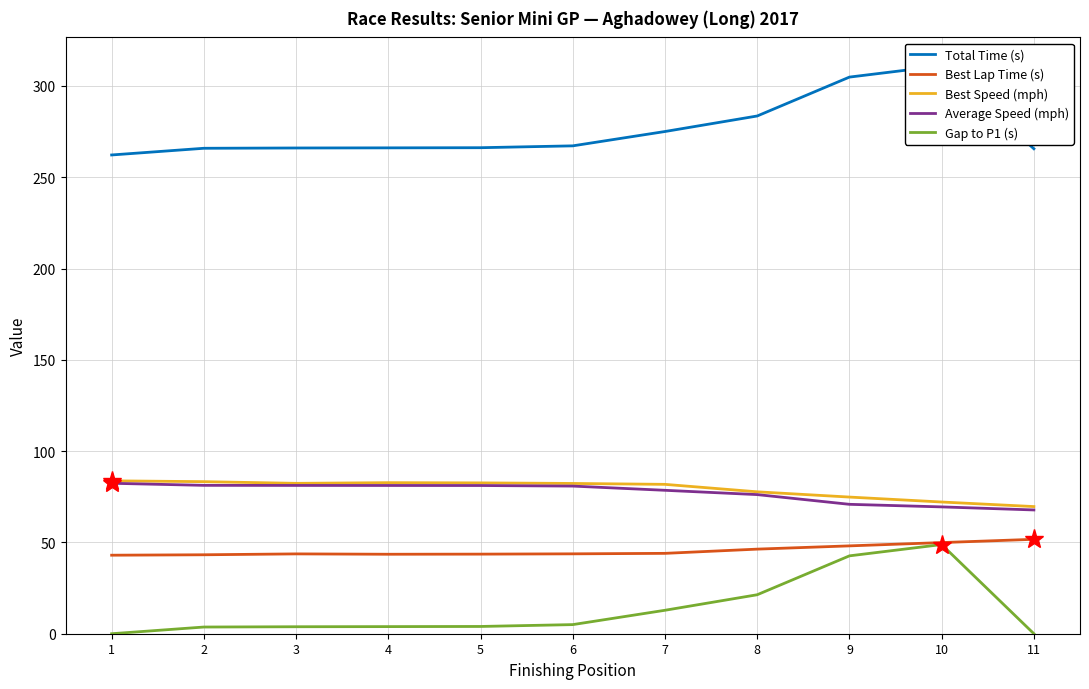

What are all the series names shown in the legend?

Total Time (s), Best Lap Time (s), Best Speed (mph), Average Speed (mph), Gap to P1 (s)